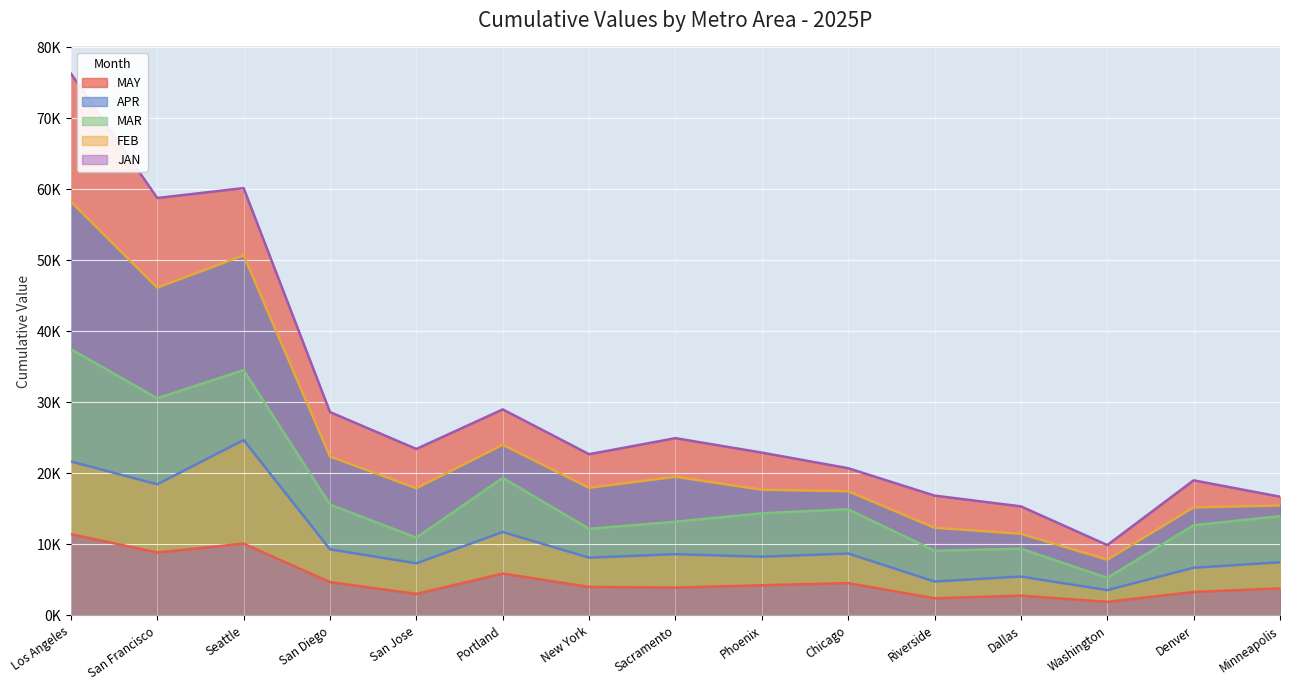

How many categories are shown in the chart?

15